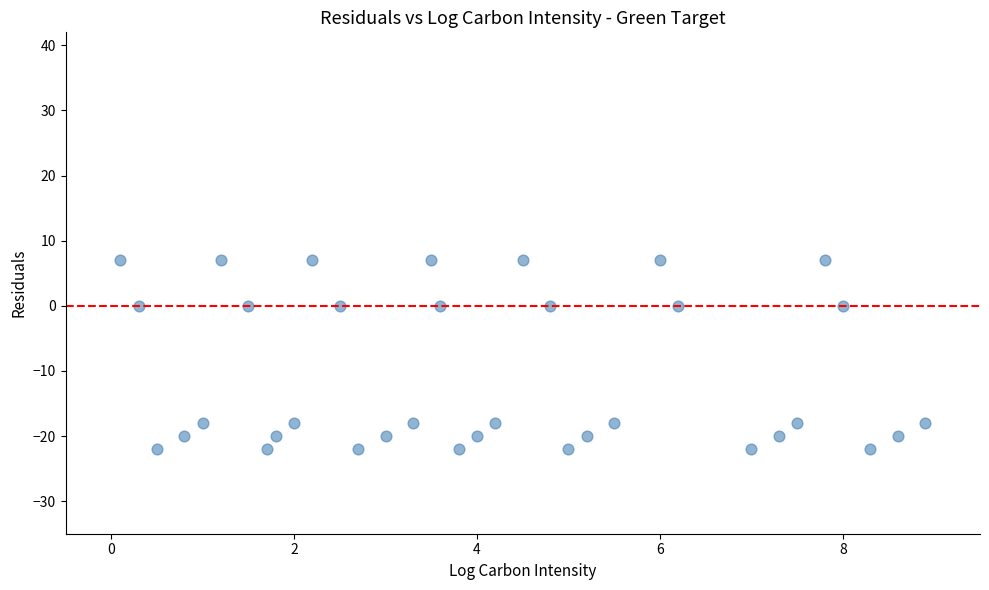

What is the range of Y values (max minus min)?

29